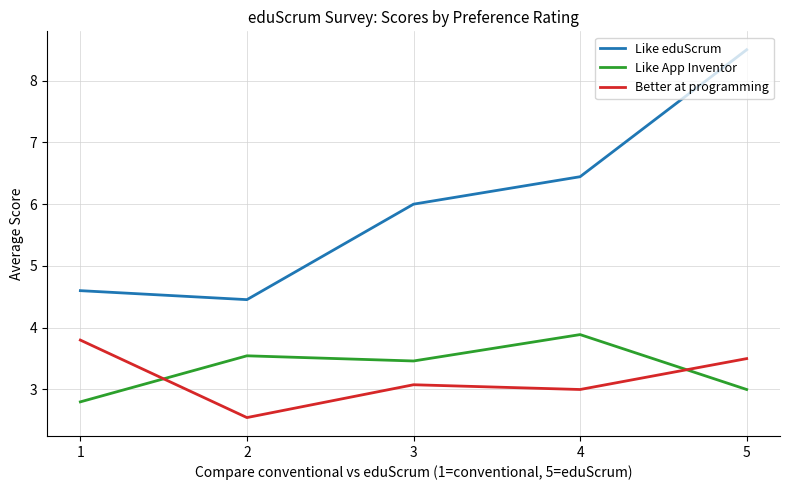

List the labels in order of Better at programming value, largest first.

1, 5, 3, 4, 2